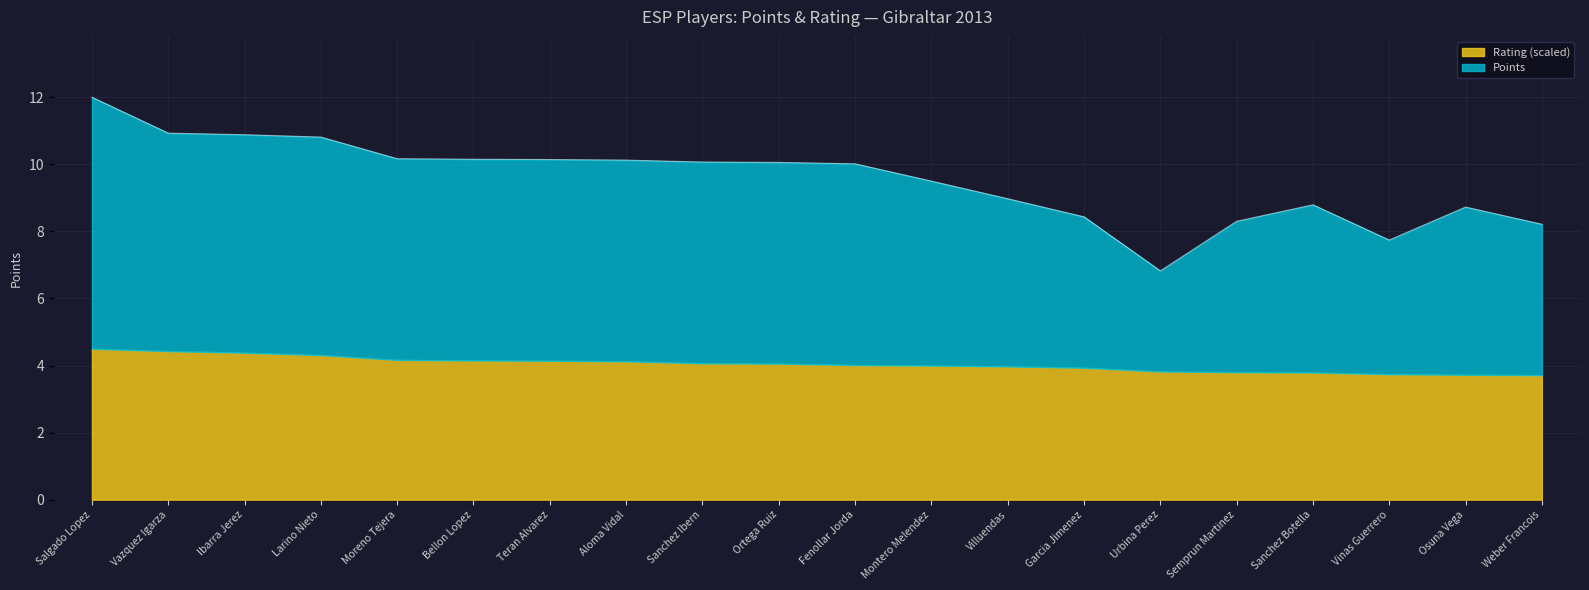

What is the total value across all series at Moreno Tejera?

10.2